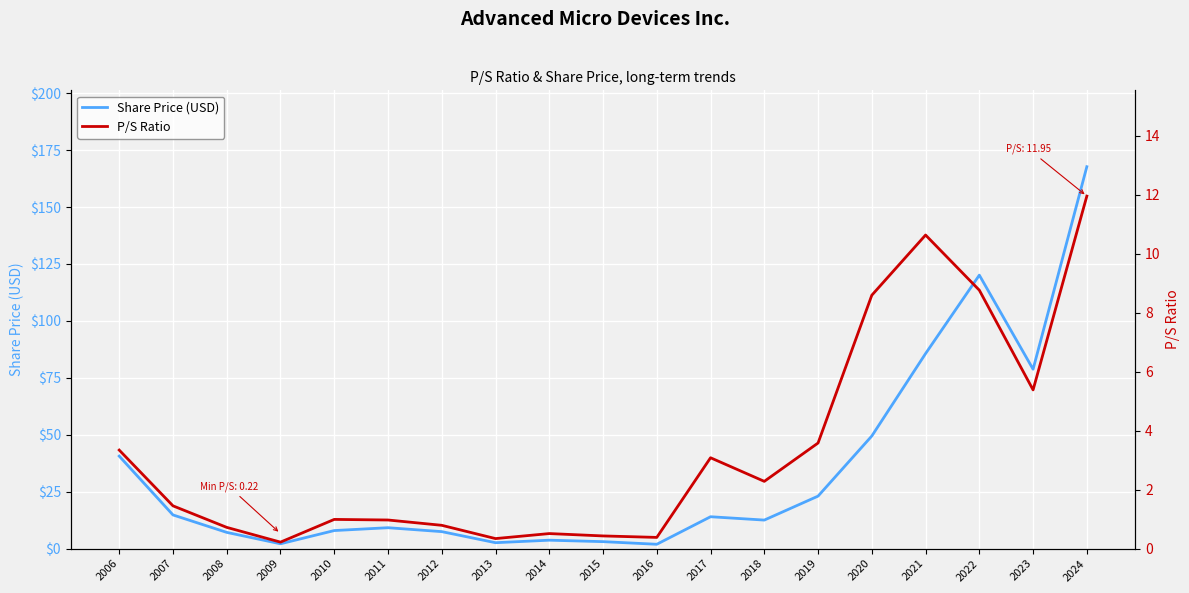

At 2018, list the series in order from smallest to largest.

P/S Ratio, Share Price (USD)